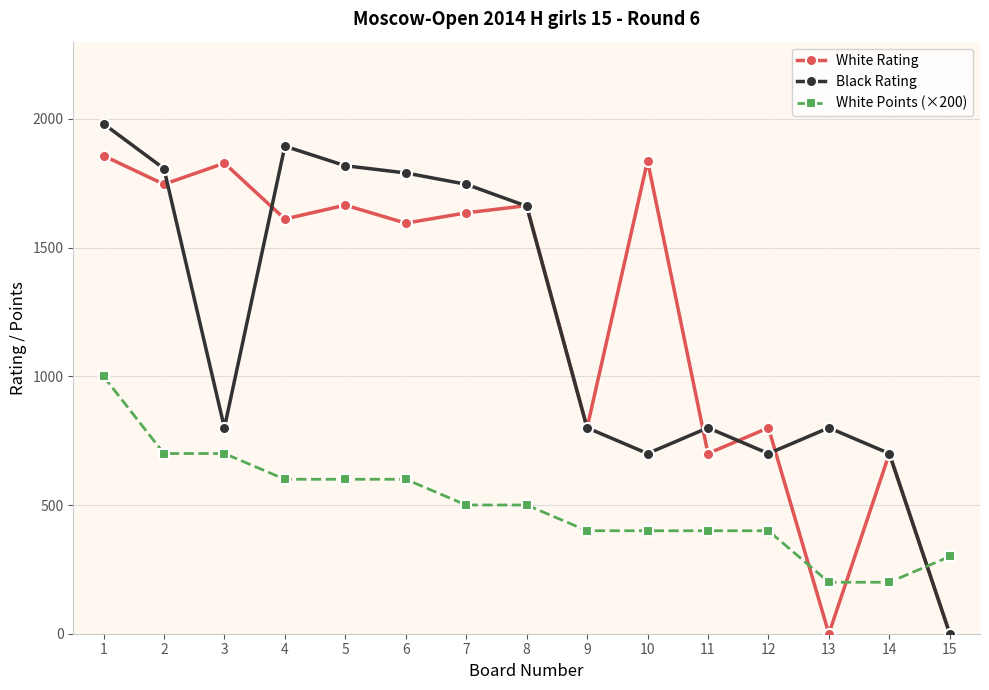

Rank the series by their maximum value, from lowest to highest.

White Points (×200), White Rating, Black Rating